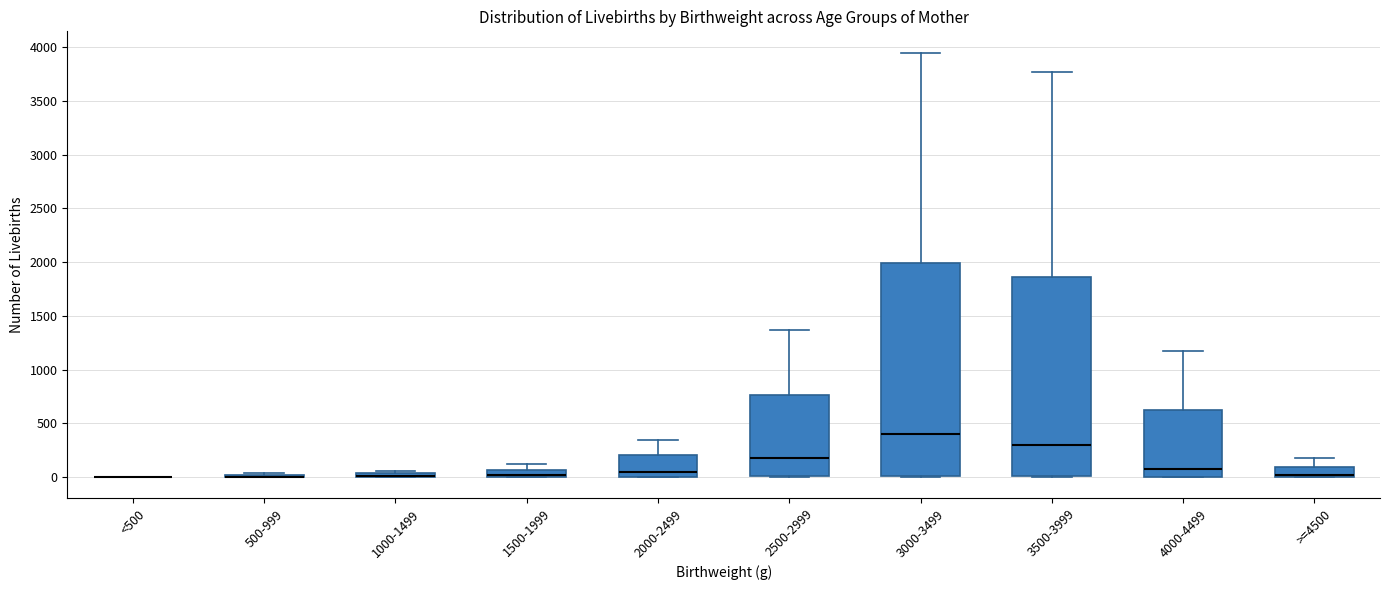

Where is the upper edge of the box for 2500-2999 on the y-axis? The values are not printed on the chart, so give them approximately, as read against the axis.

750